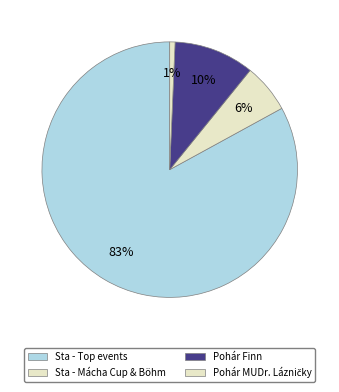

How many slices are in this pie chart?

4